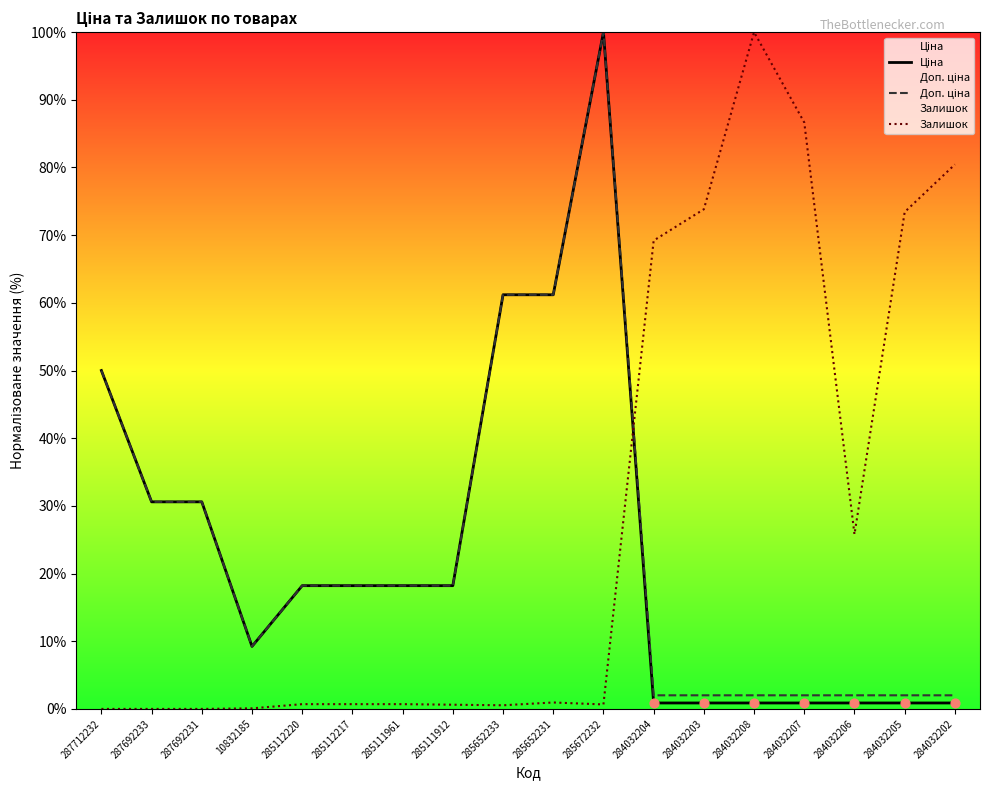

What are all the series names shown in the legend?

Ціна, Доп. ціна, Залишок